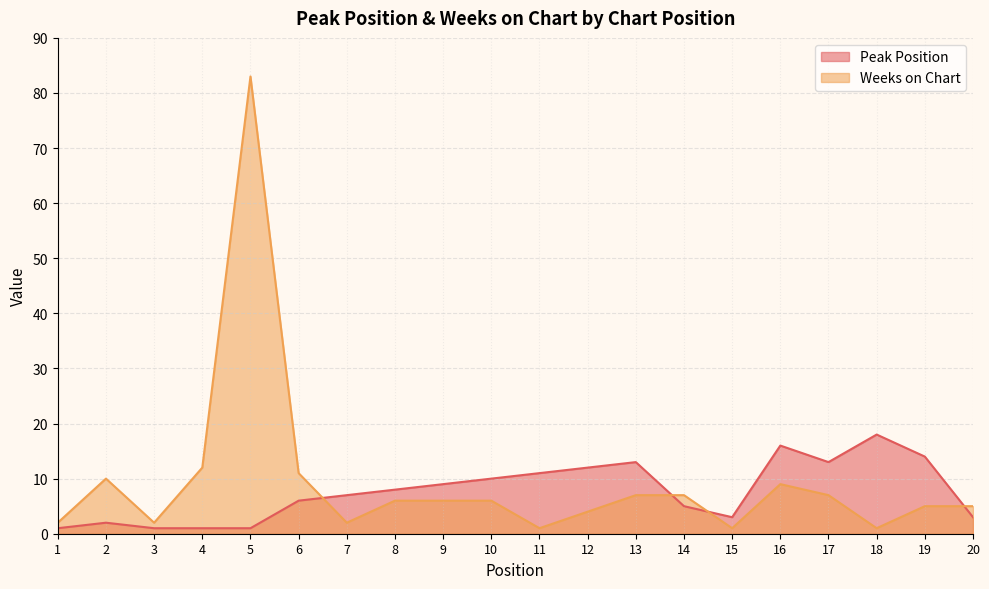

Reading left to right, what are all the values shown in this chart?

Peak Position: 1=1	2=2	3=1	4=1	5=1	6=6	7=7	8=8	9=9	10=10	11=11	12=12	13=13	14=5	15=3	16=16	17=13	18=18	19=14	20=3
Weeks on Chart: 1=2	2=10	3=2	4=12	5=83	6=11	7=2	8=6	9=6	10=6	11=1	12=4	13=7	14=7	15=1	16=9	17=7	18=1	19=5	20=5